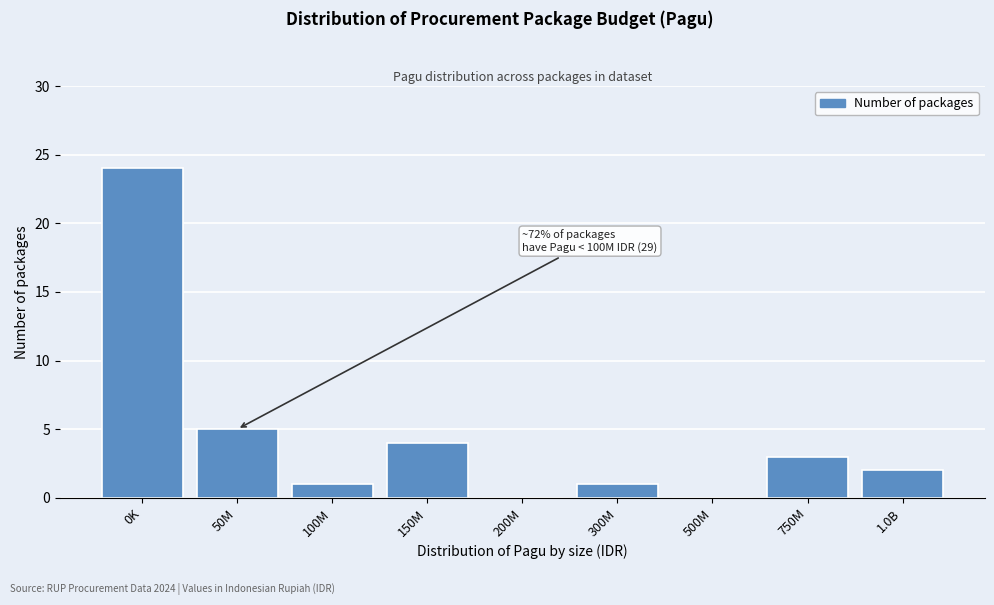

Reading right to left, what are all the values shown in this chart?

1.0B=2	750M=3	500M=0	300M=1	200M=0	150M=4	100M=1	50M=5	0K=24